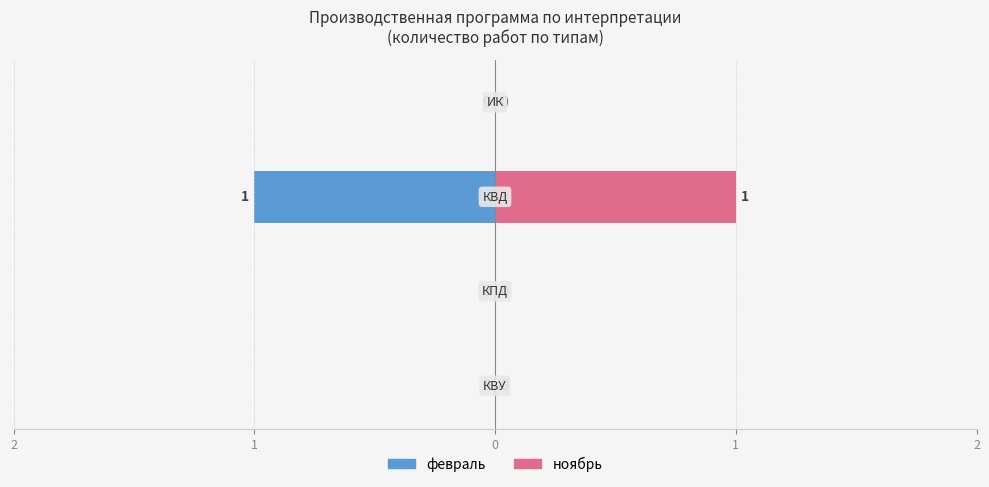

How many groups of bars are there?

4